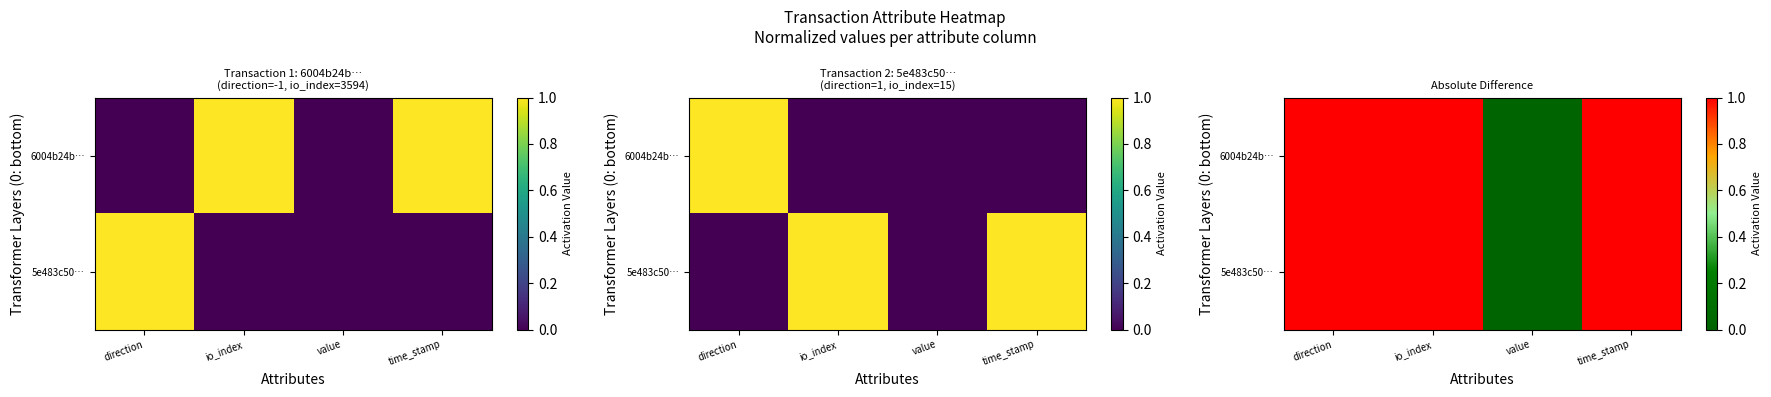

Is the value of 5e483c50… at value greater than the value of 6004b24b… at io_index?

No